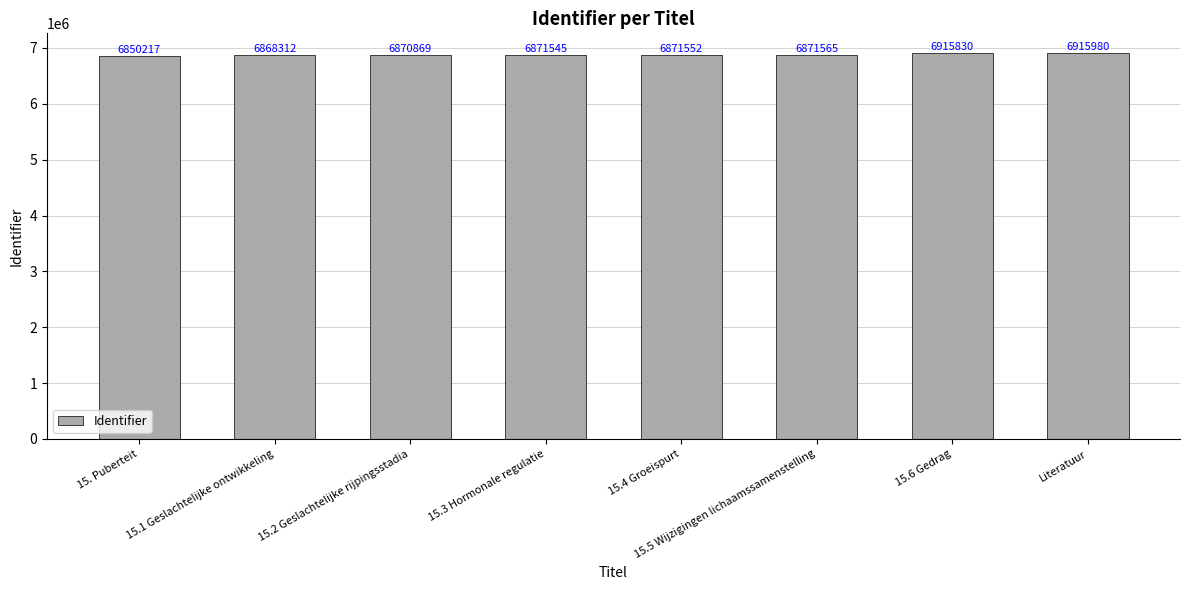

Reading left to right, extract all data points from this chart.

15. Puberteit=6850217	15.1 Geslachtelijke ontwikkeling=6868312	15.2 Geslachtelijke rijpingsstadia=6870869	15.3 Hormonale regulatie=6871545	15.4 Groeispurt=6871552	15.5 Wijzigingen lichaamssamenstelling=6871565	15.6 Gedrag=6915830	Literatuur=6915980